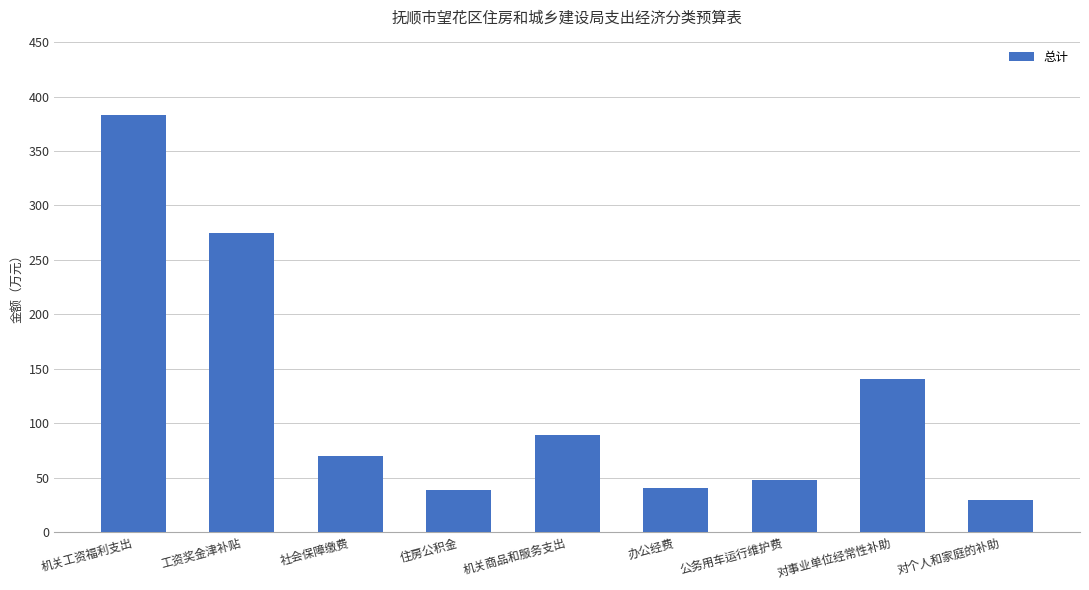

What position from the right is 机关工资福利支出?

9